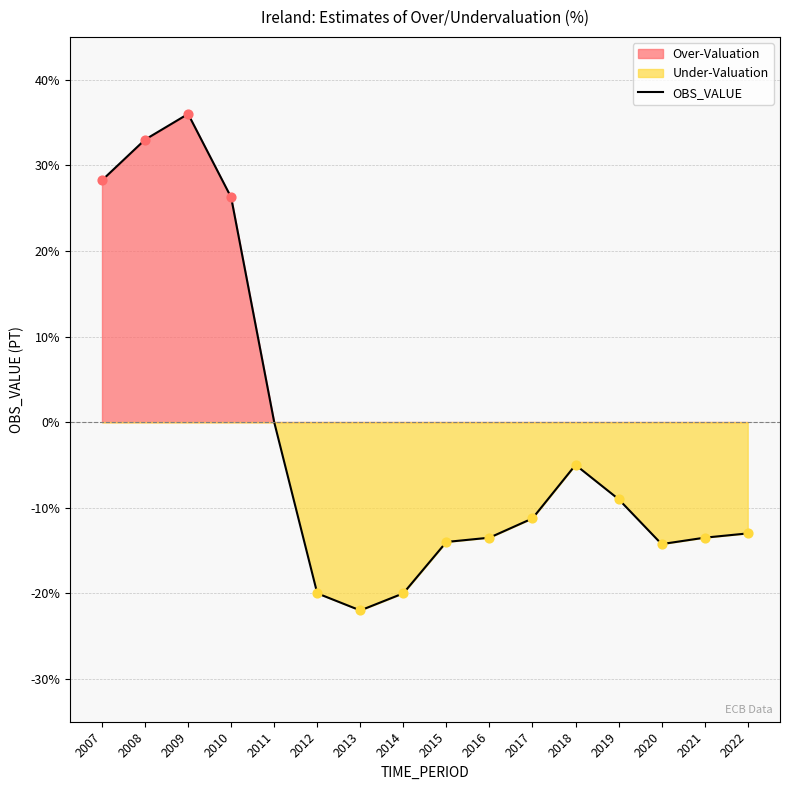

What is the change in value from 2016 to 2018?

+8.5